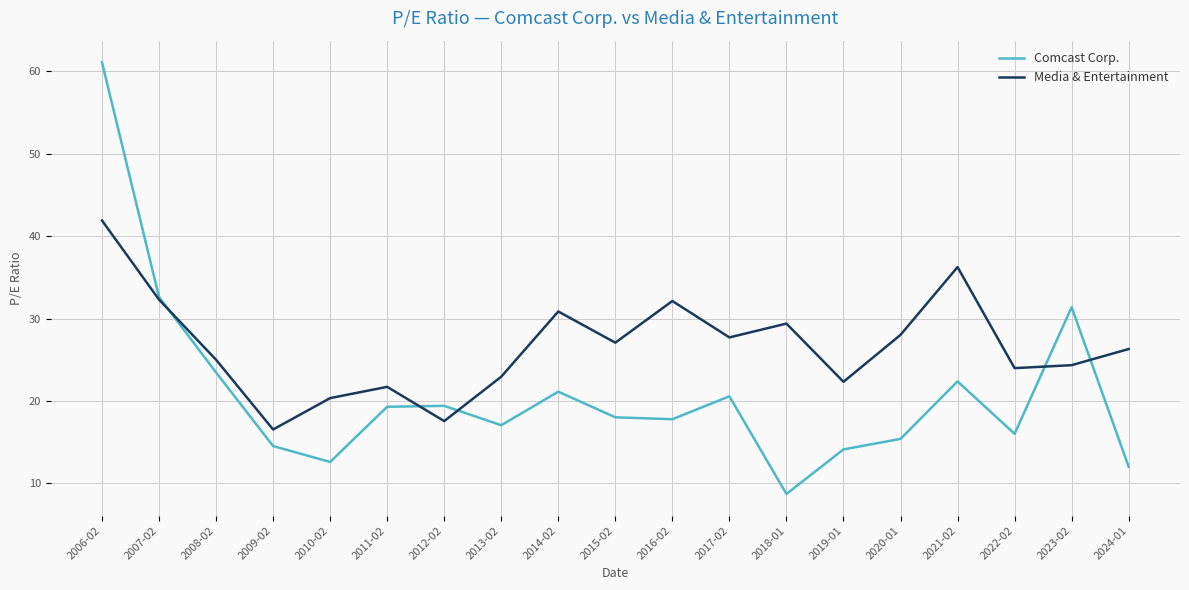

Rank the series by their average value, from highest to lowest.

Media & Entertainment, Comcast Corp.